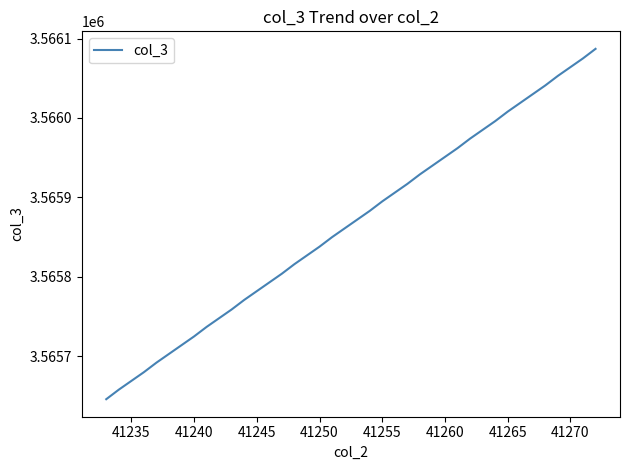

What is the greatest value displayed?

3566087